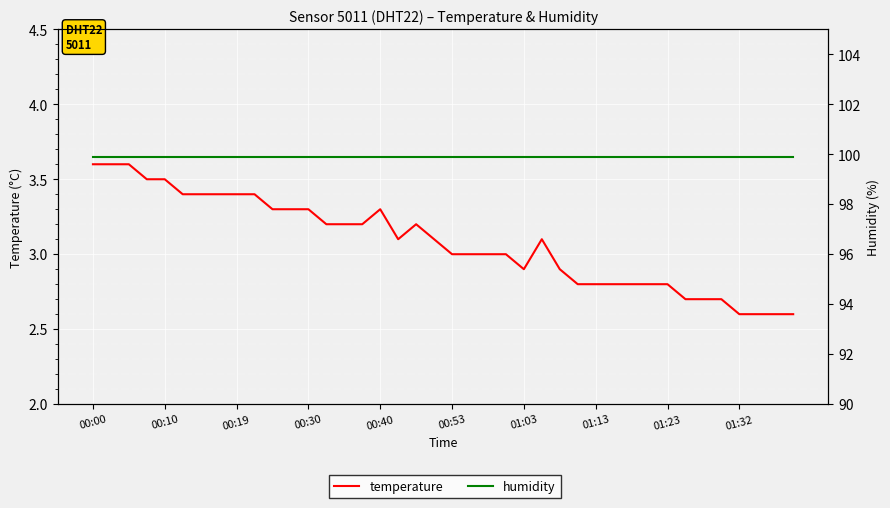

At which category does the chart reach its peak across all series?

00:00